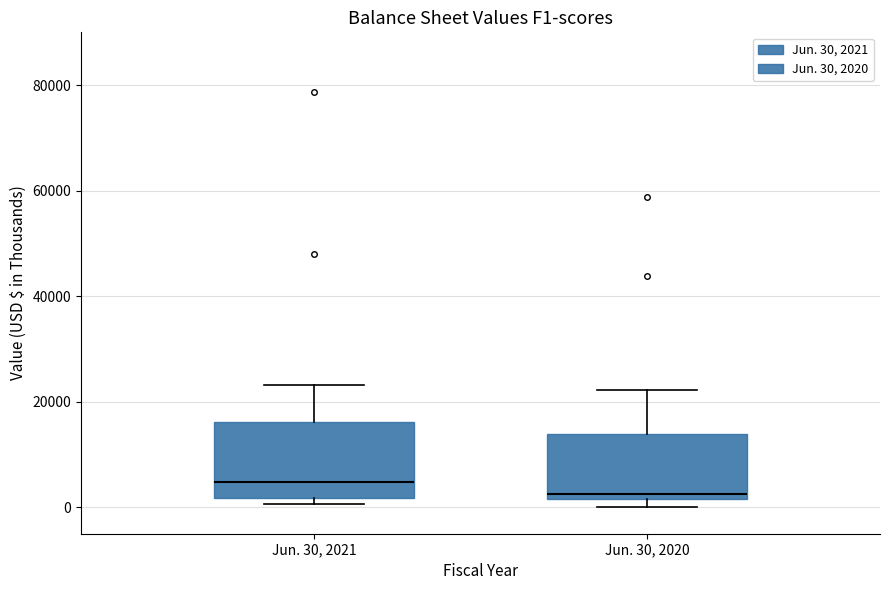

Reading left to right, transcribe this box plot: for each box, give where its median line is, the range the box spans, and where its two whiskers end, as read against the y-axis. The values are not printed on the chart, so give them approximately, as read against the axis.

Jun. 30, 2021: median 4000, box 2000 to 16000, whiskers 0 to 24000
Jun. 30, 2020: median 2000 (just above the box's lower edge), box 2000 to 14000, whiskers 0 to 22000